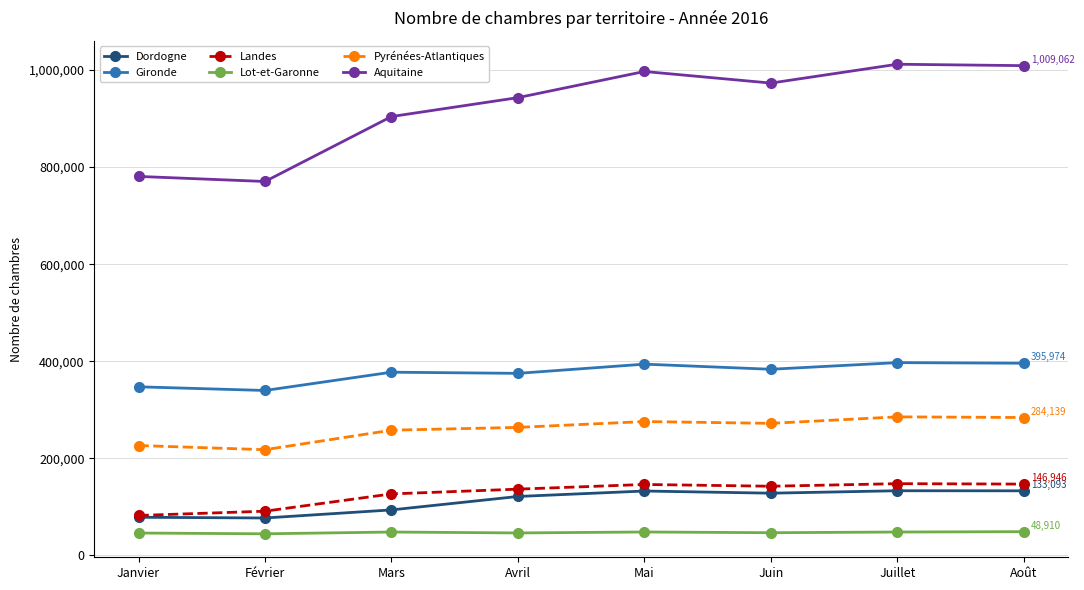

Is the value of Aquitaine at Mars greater than the value of Dordogne at Mai?

Yes